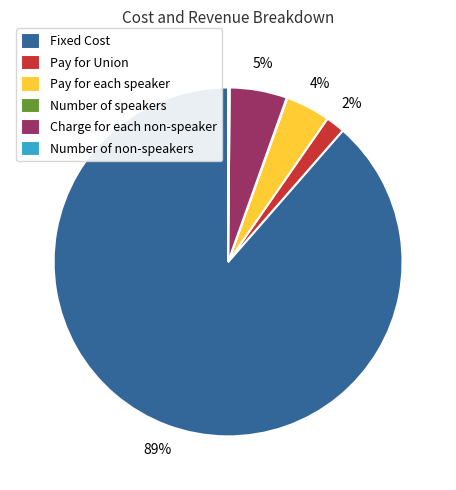

Does any single category account for the majority?

Yes